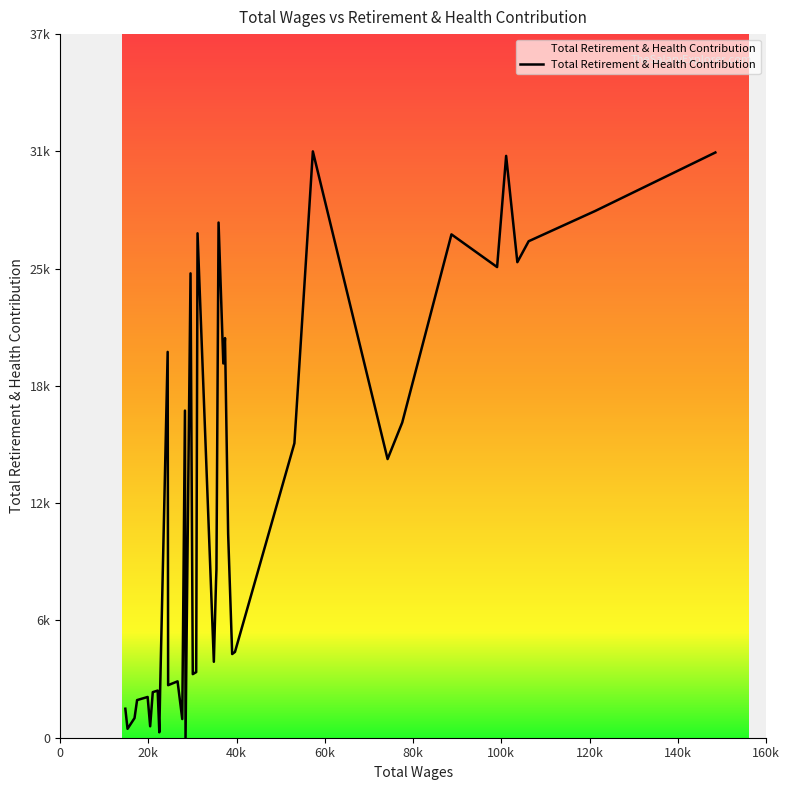

What is the maximum value shown in the chart?

31646